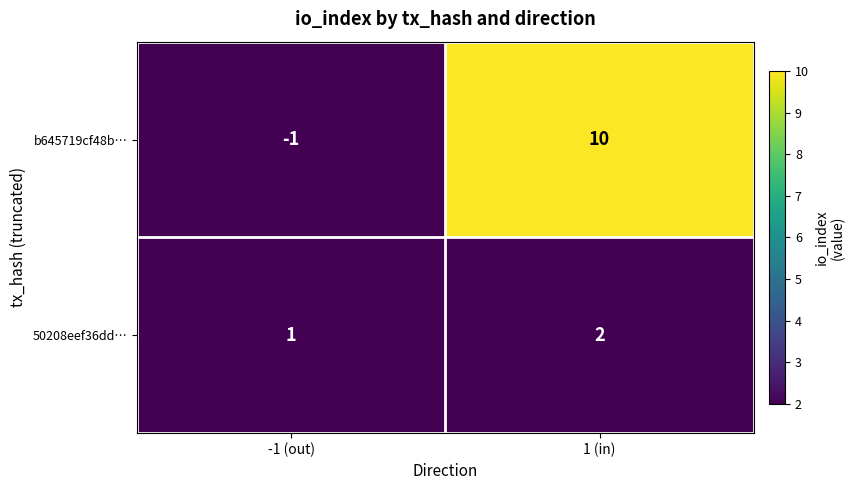

What is the total value across all series at 1 (in)?

12